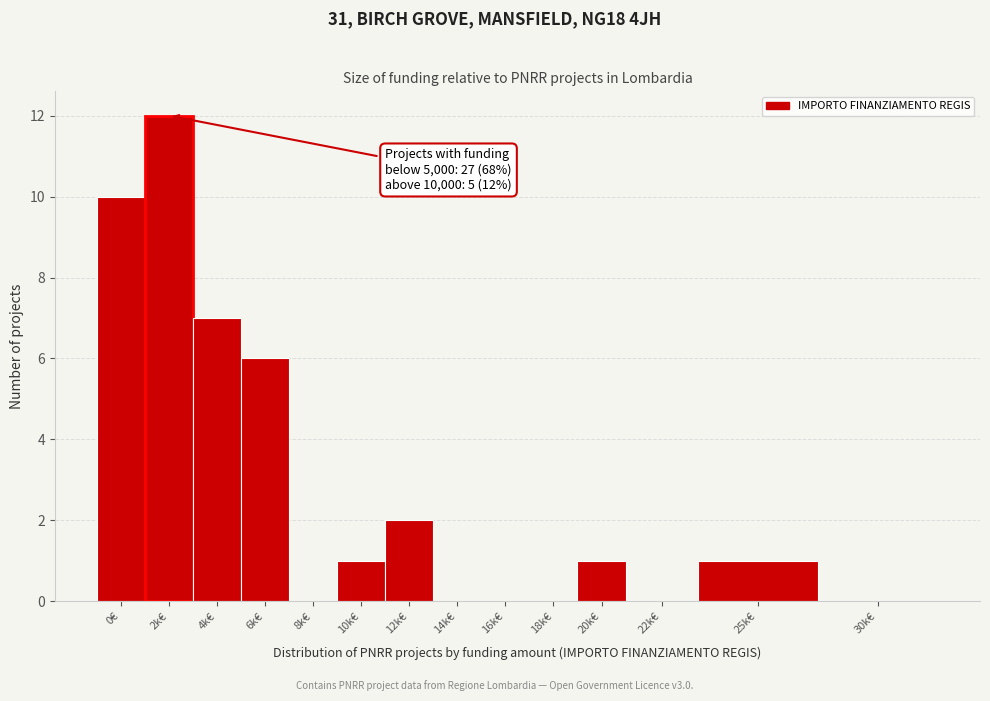

Reading left to right, list all the values displayed in this chart.

0€=10	2k€=12	4k€=7	6k€=6	8k€=0	10k€=1	12k€=2	14k€=0	16k€=0	18k€=0	20k€=1	22k€=0	25k€=1	30k€=0